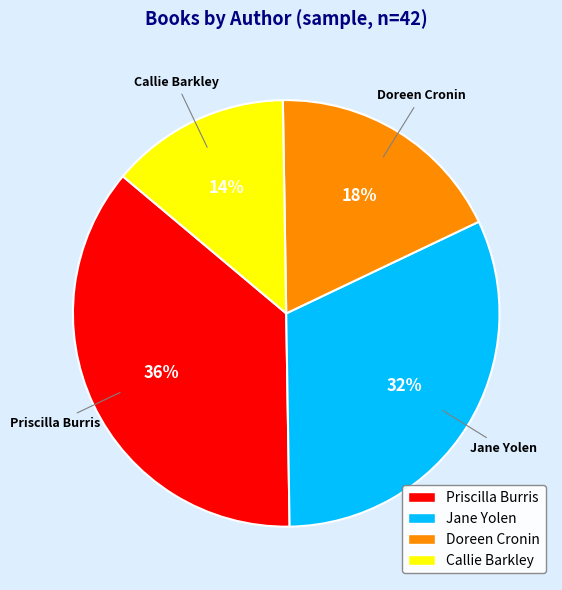

Rank the categories by value from highest to lowest.

Priscilla Burris, Jane Yolen, Doreen Cronin, Callie Barkley